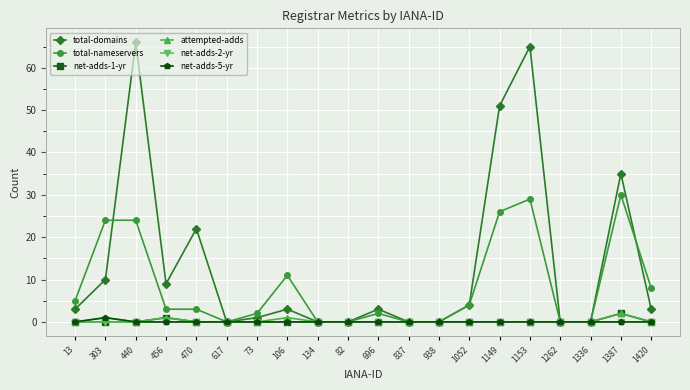

What is the spread (max minus min) of values at 1153?

65